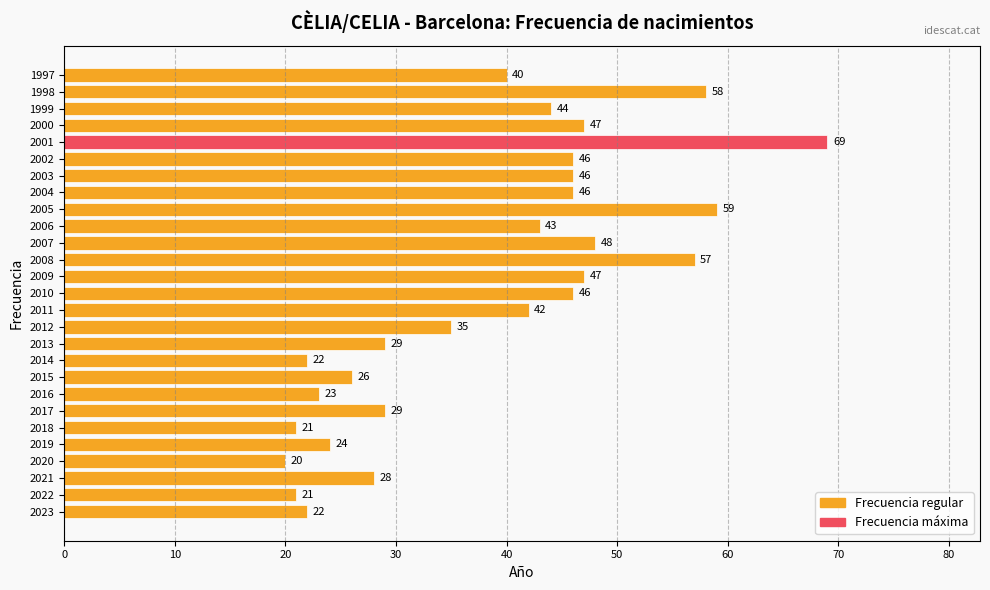

How many series are shown in this chart?

1